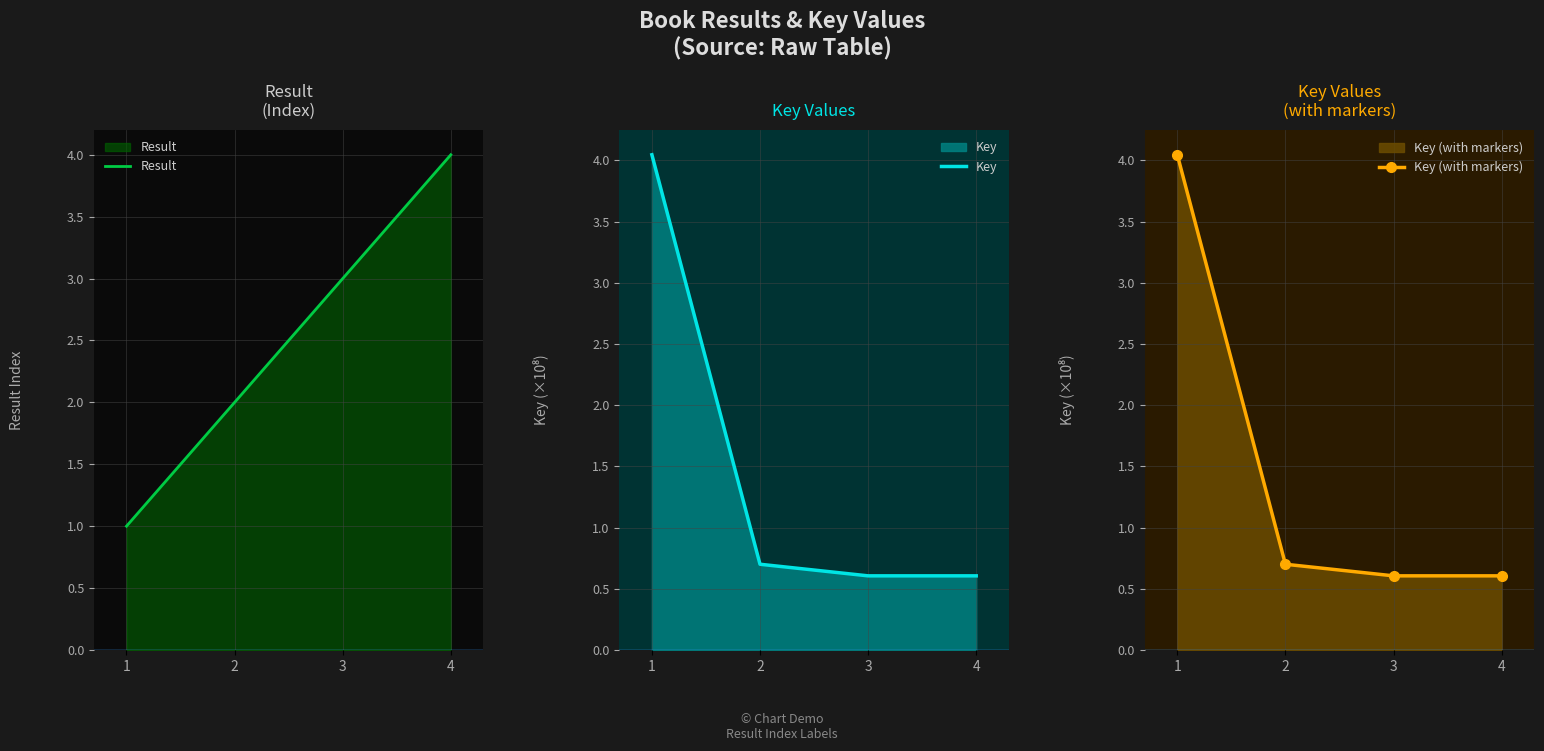

Rank the categories by Key (with markers) value from lowest to highest.

4, 3, 2, 1